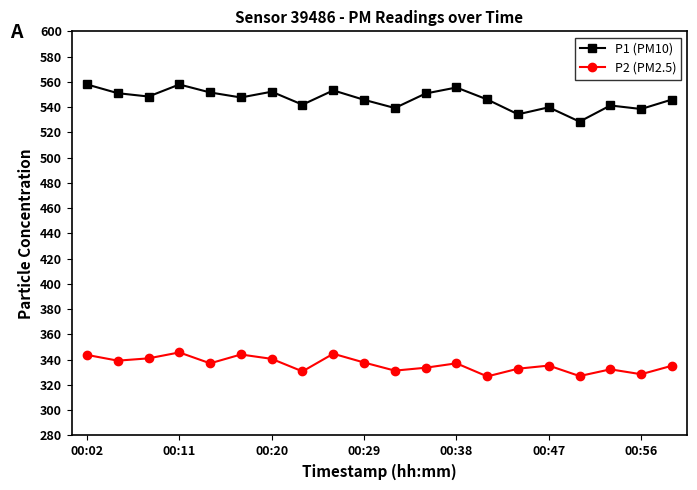

What is the maximum value for P1 (PM10)?

558.0